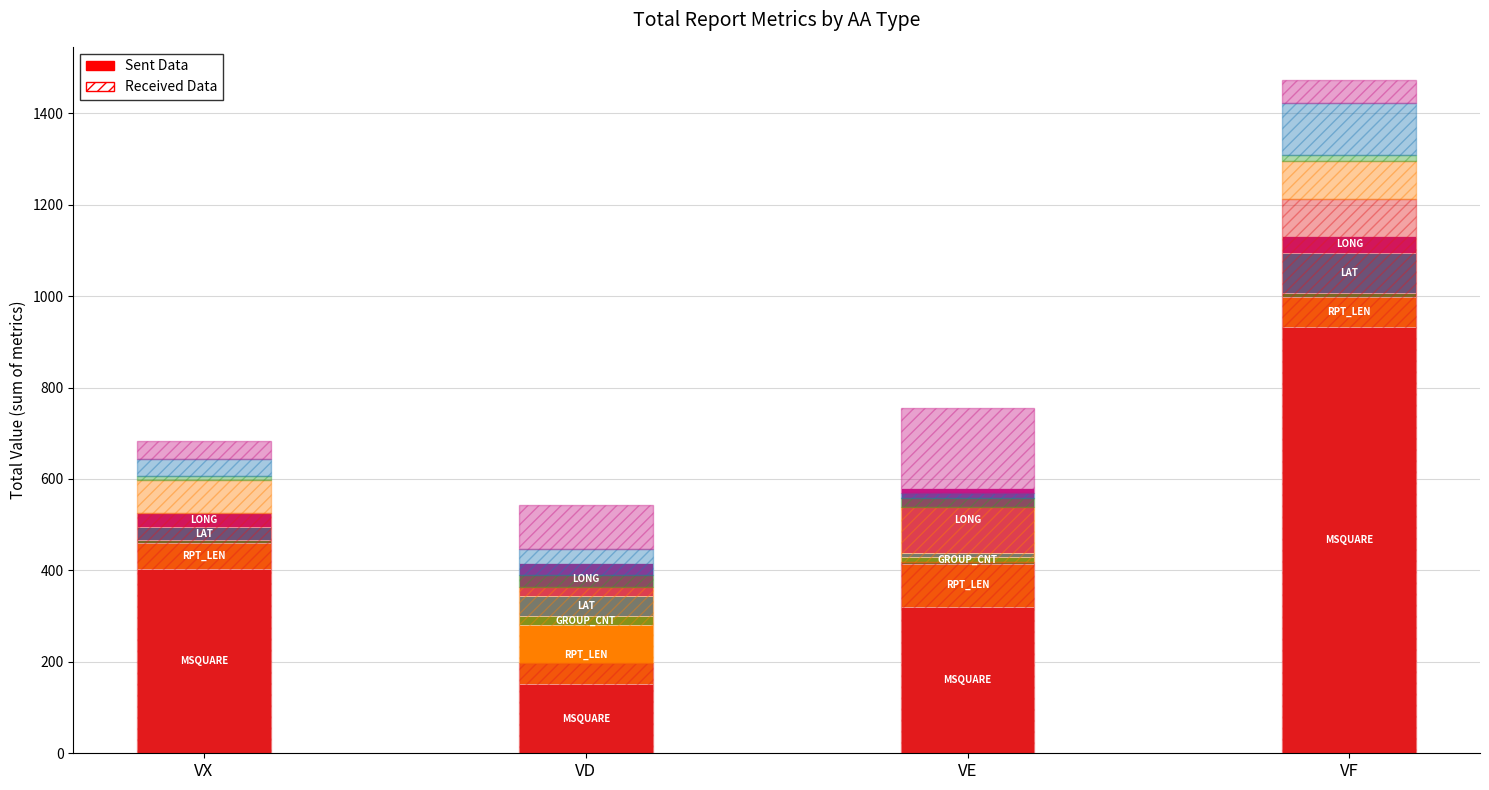

What is the difference between the RPT_LEN values at VE and VF?

30